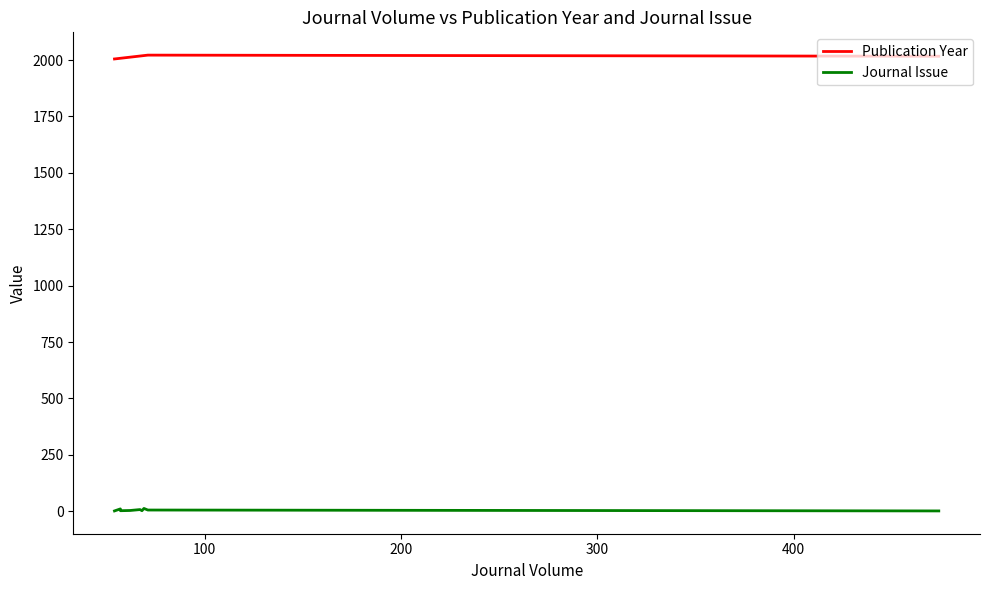

Which series has the largest range (max minus min)?

Publication Year